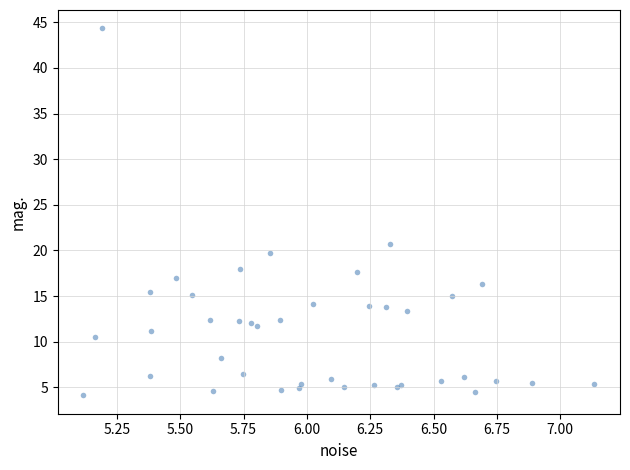

What Y value in the scatter plot is closest to 24?

20.7